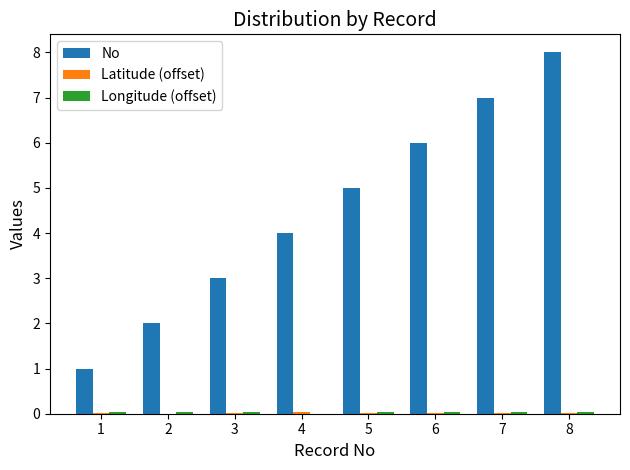

The value of No at 5 is 5.0. True or false?

True